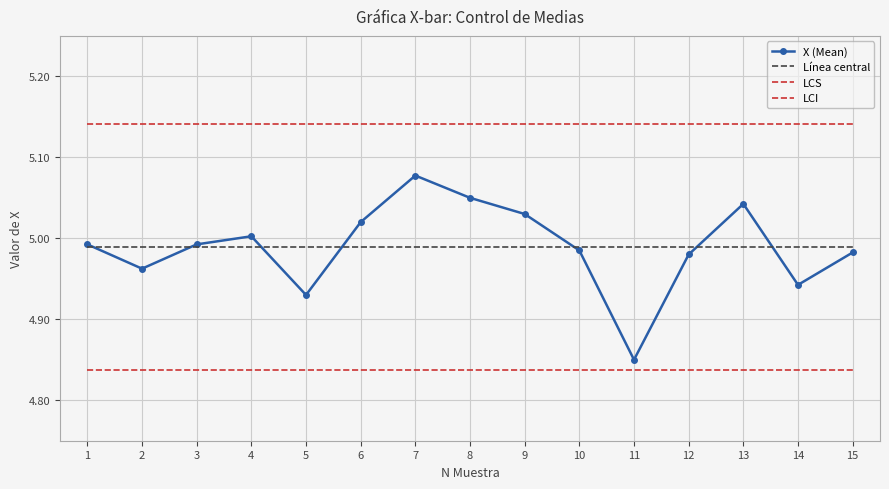

What is the average value of the Línea central series?

5.0